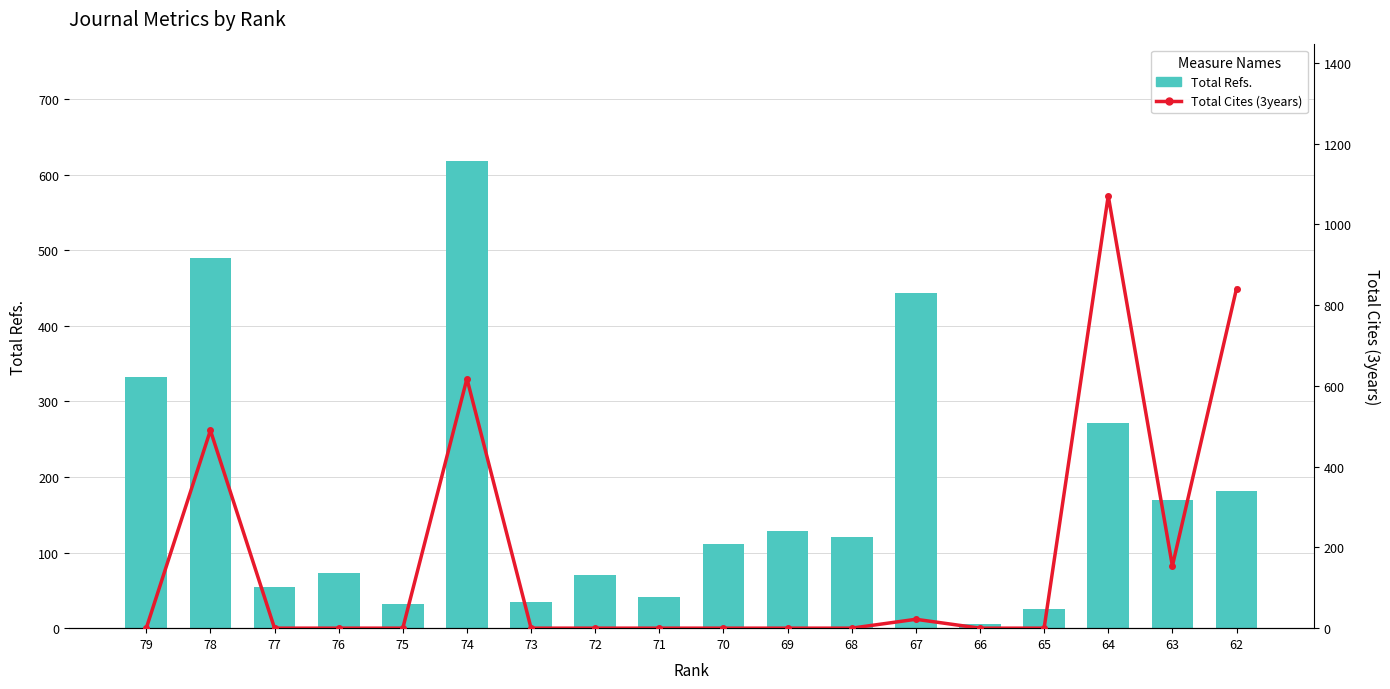

What is the spread (max minus min) of values at 76?

73